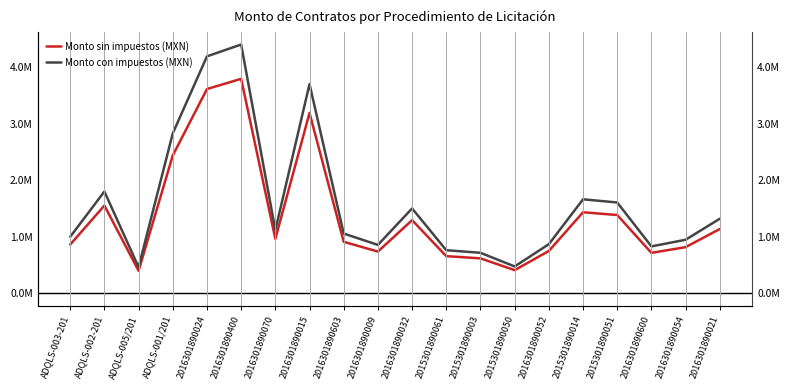

Between ADQLS-002-201 and 2015301890003, which is larger?

ADQLS-002-201